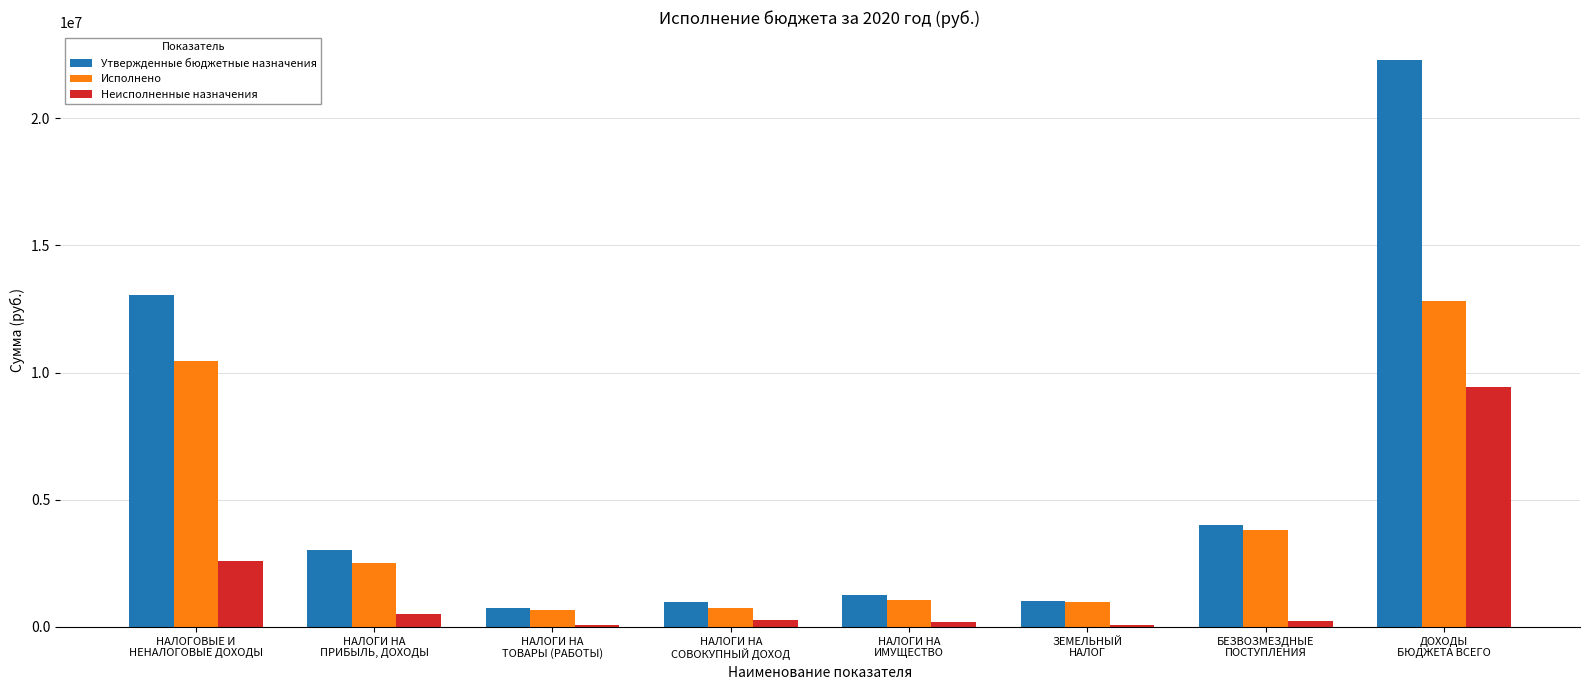

Count the number of categories in the chart.

8